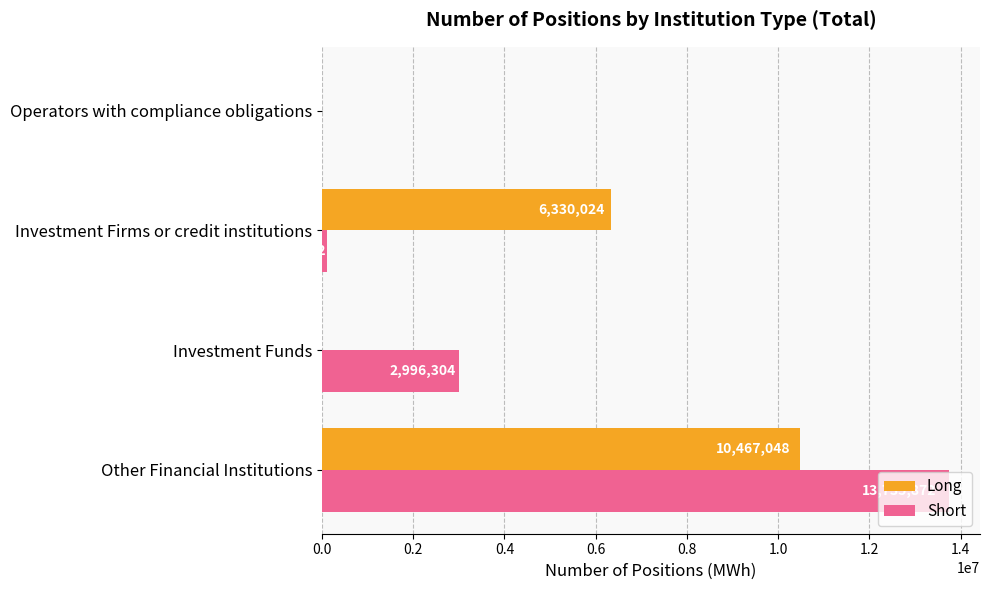

Where is Short nearest to the value 6867936?

Investment Funds